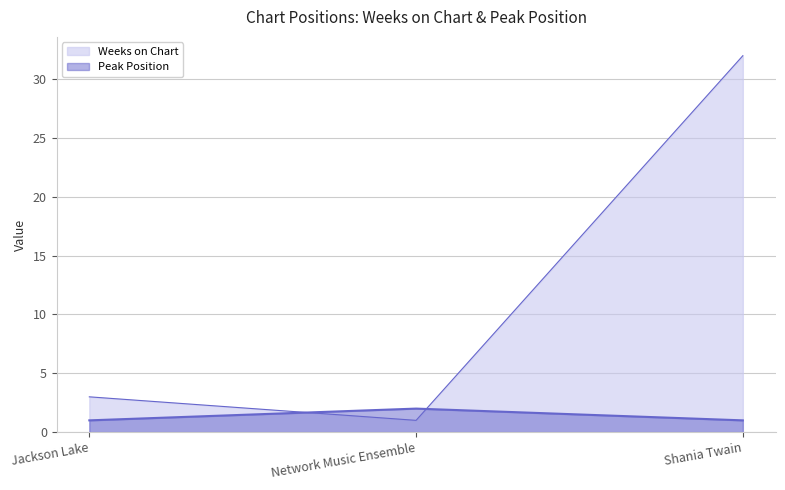

The Weeks on Chart series shows 5 at Jackson Lake. True or false?

False